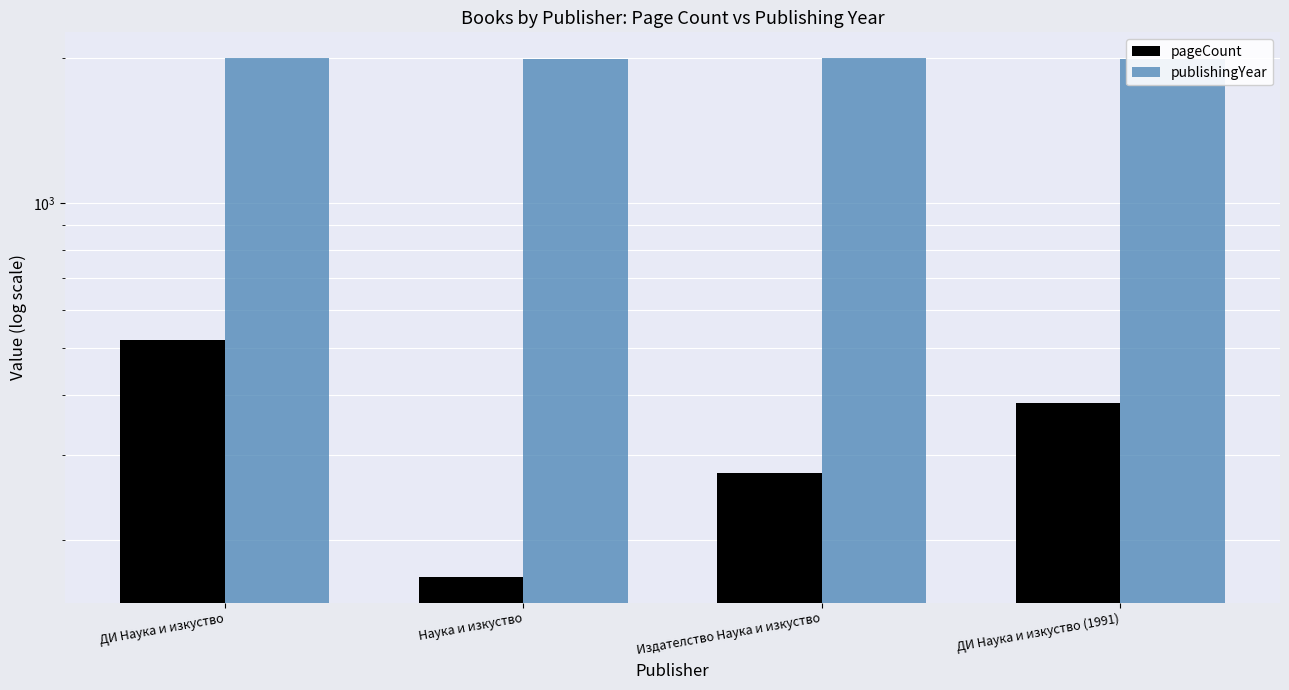

Reading left to right, what are all the values shown in this chart?

pageCount: 520	168	276	384
publishingYear: 1994	1988	1993	1991